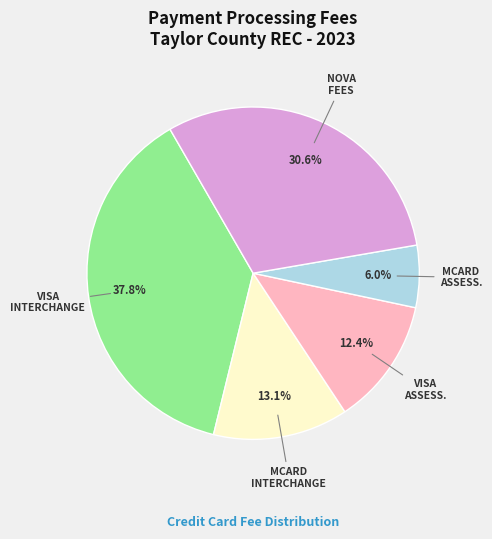

Is there any slice that represents more than half of the pie?

No